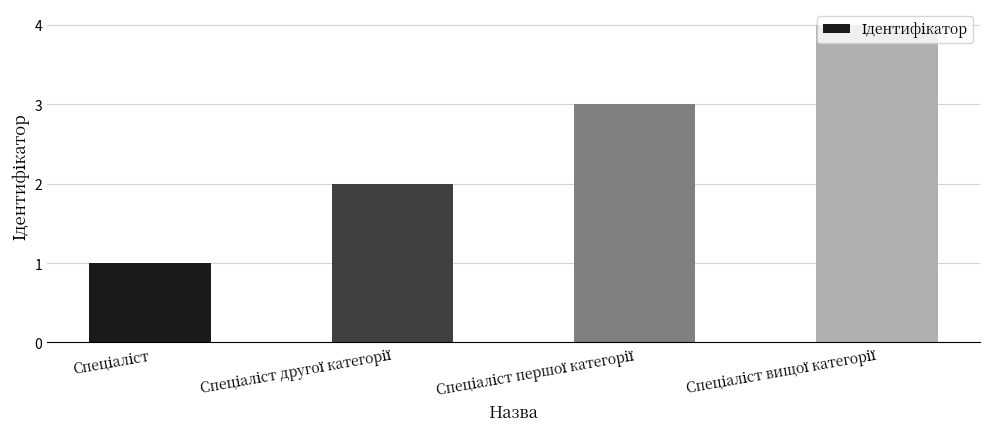

What is the difference between the maximum and minimum values?

3